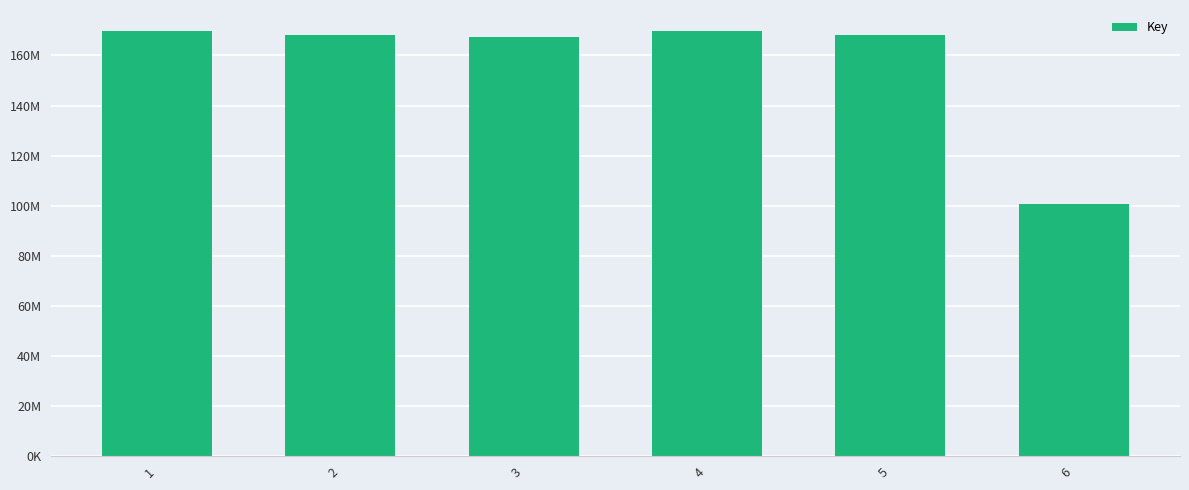

Reading right to left, extract all data points from this chart.

100.7	168.3	169.7	167.4	168.3	169.7